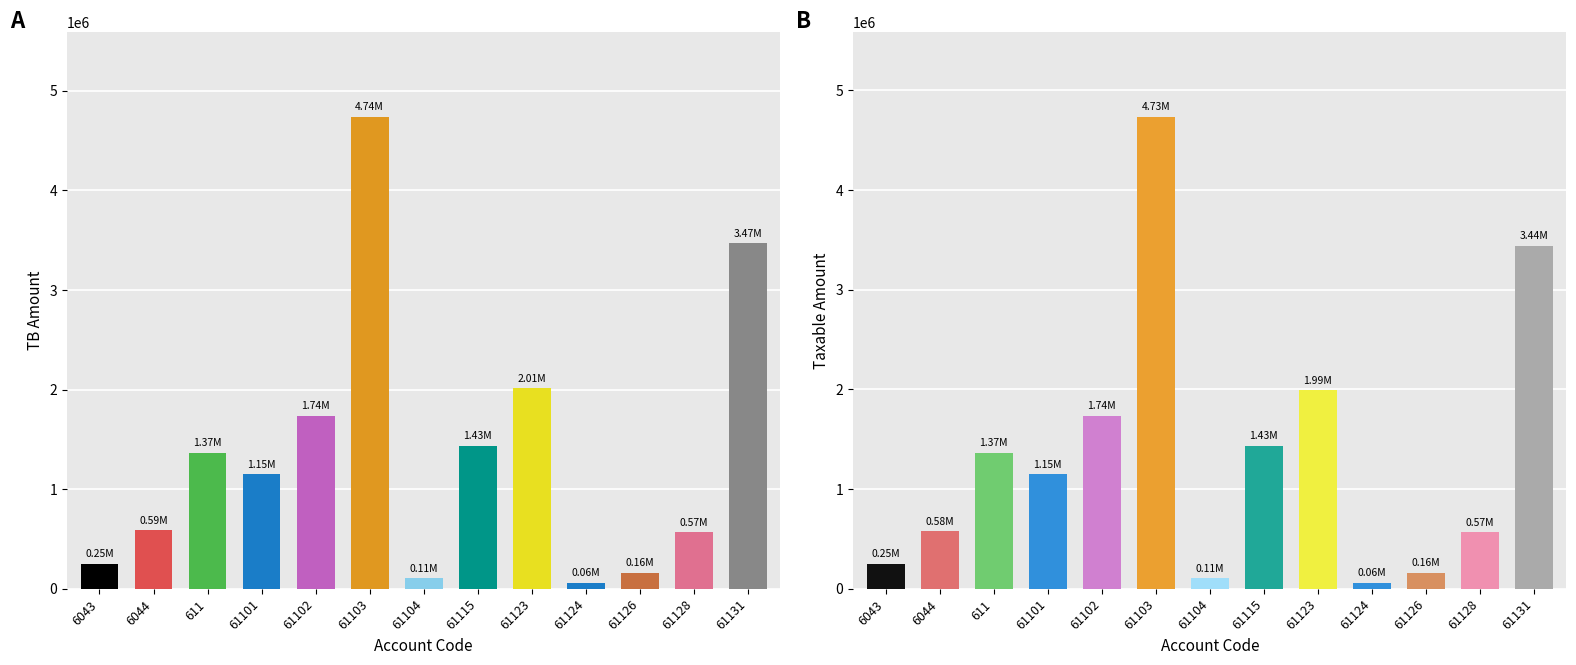

Does the chart contain stacked bars?

No